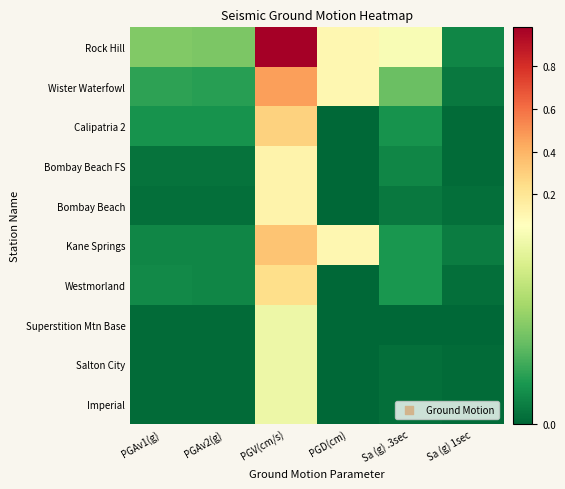

Reading left to right, what are all the values shown in this chart?

Rock Hill: PGAv1(g)=0.0	PGAv2(g)=0.0	PGV(cm/s)=1.0	PGD(cm)=0.1	Sa (g) .3sec=0.1	Sa (g) 1sec=0.0
Wister Waterfowl: PGAv1(g)=0.0	PGAv2(g)=0.0	PGV(cm/s)=0.5	PGD(cm)=0.1	Sa (g) .3sec=0.0	Sa (g) 1sec=0.0
Calipatria 2: PGAv1(g)=0.0	PGAv2(g)=0.0	PGV(cm/s)=0.3	PGD(cm)=0.0	Sa (g) .3sec=0.0	Sa (g) 1sec=0.0
Bombay Beach FS: PGAv1(g)=0.0	PGAv2(g)=0.0	PGV(cm/s)=0.1	PGD(cm)=0.0	Sa (g) .3sec=0.0	Sa (g) 1sec=0.0
Bombay Beach: PGAv1(g)=0.0	PGAv2(g)=0.0	PGV(cm/s)=0.1	PGD(cm)=0.0	Sa (g) .3sec=0.0	Sa (g) 1sec=0.0
Kane Springs: PGAv1(g)=0.0	PGAv2(g)=0.0	PGV(cm/s)=0.3	PGD(cm)=0.1	Sa (g) .3sec=0.0	Sa (g) 1sec=0.0
Westmorland: PGAv1(g)=0.0	PGAv2(g)=0.0	PGV(cm/s)=0.2	PGD(cm)=0.0	Sa (g) .3sec=0.0	Sa (g) 1sec=0.0
Superstition Mtn Base: PGAv1(g)=0.0	PGAv2(g)=0.0	PGV(cm/s)=0.1	PGD(cm)=0.0	Sa (g) .3sec=0.0	Sa (g) 1sec=0.0
Salton City: PGAv1(g)=0.0	PGAv2(g)=0.0	PGV(cm/s)=0.1	PGD(cm)=0.0	Sa (g) .3sec=0.0	Sa (g) 1sec=0.0
Imperial: PGAv1(g)=0.0	PGAv2(g)=0.0	PGV(cm/s)=0.1	PGD(cm)=0.0	Sa (g) .3sec=0.0	Sa (g) 1sec=0.0